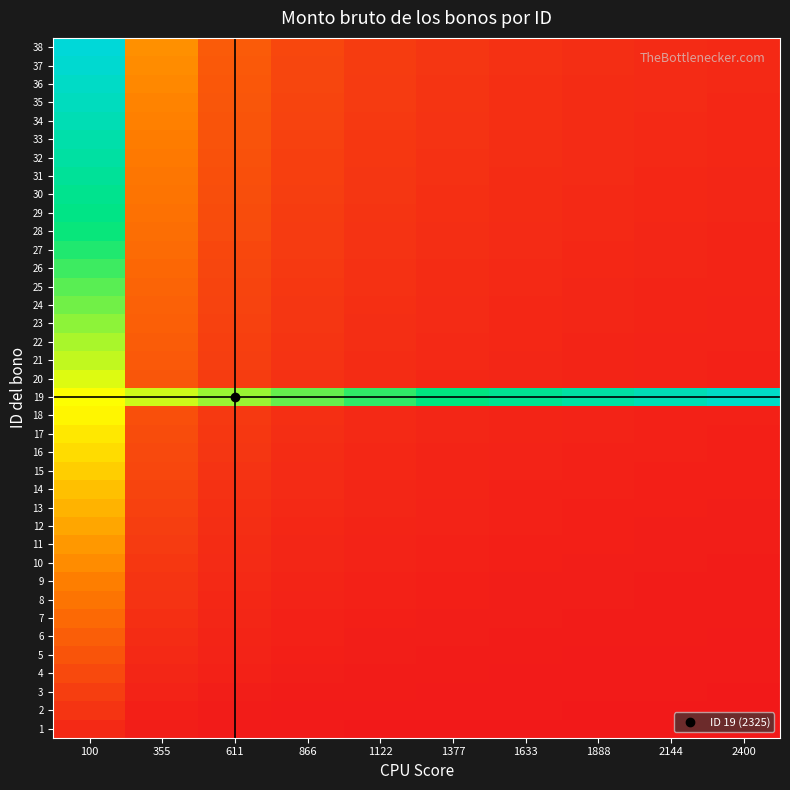

Reading left to right, list all the values displayed in this chart.

1: 100=0.0	355=0.0	611=0.0	866=0.0	1122=0.0	1377=0.0	1633=0.0	1888=0.0	2144=0.0	2400=0.0
2: 100=0.1	355=0.0	611=0.0	866=0.0	1122=0.0	1377=0.0	1633=0.0	1888=0.0	2144=0.0	2400=0.0
3: 100=0.1	355=0.0	611=0.0	866=0.0	1122=0.0	1377=0.0	1633=0.0	1888=0.0	2144=0.0	2400=0.0
4: 100=0.1	355=0.0	611=0.0	866=0.0	1122=0.0	1377=0.0	1633=0.0	1888=0.0	2144=0.0	2400=0.0
5: 100=0.1	355=0.0	611=0.0	866=0.0	1122=0.0	1377=0.0	1633=0.0	1888=0.0	2144=0.0	2400=0.0
6: 100=0.2	355=0.0	611=0.0	866=0.0	1122=0.0	1377=0.0	1633=0.0	1888=0.0	2144=0.0	2400=0.0
7: 100=0.2	355=0.1	611=0.0	866=0.0	1122=0.0	1377=0.0	1633=0.0	1888=0.0	2144=0.0	2400=0.0
8: 100=0.2	355=0.1	611=0.0	866=0.0	1122=0.0	1377=0.0	1633=0.0	1888=0.0	2144=0.0	2400=0.0
9: 100=0.2	355=0.1	611=0.0	866=0.0	1122=0.0	1377=0.0	1633=0.0	1888=0.0	2144=0.0	2400=0.0
10: 100=0.3	355=0.1	611=0.0	866=0.0	1122=0.0	1377=0.0	1633=0.0	1888=0.0	2144=0.0	2400=0.0
11: 100=0.3	355=0.1	611=0.0	866=0.0	1122=0.0	1377=0.0	1633=0.0	1888=0.0	2144=0.0	2400=0.0
12: 100=0.3	355=0.1	611=0.1	866=0.0	1122=0.0	1377=0.0	1633=0.0	1888=0.0	2144=0.0	2400=0.0
13: 100=0.4	355=0.1	611=0.1	866=0.0	1122=0.0	1377=0.0	1633=0.0	1888=0.0	2144=0.0	2400=0.0
14: 100=0.4	355=0.1	611=0.1	866=0.0	1122=0.0	1377=0.0	1633=0.0	1888=0.0	2144=0.0	2400=0.0
15: 100=0.4	355=0.1	611=0.1	866=0.0	1122=0.0	1377=0.0	1633=0.0	1888=0.0	2144=0.0	2400=0.0
16: 100=0.4	355=0.1	611=0.1	866=0.0	1122=0.0	1377=0.0	1633=0.0	1888=0.0	2144=0.0	2400=0.0
17: 100=0.5	355=0.1	611=0.1	866=0.1	1122=0.0	1377=0.0	1633=0.0	1888=0.0	2144=0.0	2400=0.0
18: 100=0.5	355=0.1	611=0.1	866=0.1	1122=0.0	1377=0.0	1633=0.0	1888=0.0	2144=0.0	2400=0.0
19: 100=0.5	355=0.6	611=0.6	866=0.7	1122=0.7	1377=0.8	1633=0.8	1888=0.8	2144=0.9	2400=0.9
20: 100=0.5	355=0.2	611=0.1	866=0.1	1122=0.0	1377=0.0	1633=0.0	1888=0.0	2144=0.0	2400=0.0
21: 100=0.6	355=0.2	611=0.1	866=0.1	1122=0.0	1377=0.0	1633=0.0	1888=0.0	2144=0.0	2400=0.0
22: 100=0.6	355=0.2	611=0.1	866=0.1	1122=0.1	1377=0.0	1633=0.0	1888=0.0	2144=0.0	2400=0.0
23: 100=0.6	355=0.2	611=0.1	866=0.1	1122=0.1	1377=0.0	1633=0.0	1888=0.0	2144=0.0	2400=0.0
24: 100=0.6	355=0.2	611=0.1	866=0.1	1122=0.1	1377=0.0	1633=0.0	1888=0.0	2144=0.0	2400=0.0
25: 100=0.7	355=0.2	611=0.1	866=0.1	1122=0.1	1377=0.0	1633=0.0	1888=0.0	2144=0.0	2400=0.0
26: 100=0.7	355=0.2	611=0.1	866=0.1	1122=0.1	1377=0.1	1633=0.0	1888=0.0	2144=0.0	2400=0.0
27: 100=0.7	355=0.2	611=0.1	866=0.1	1122=0.1	1377=0.1	1633=0.0	1888=0.0	2144=0.0	2400=0.0
28: 100=0.7	355=0.2	611=0.1	866=0.1	1122=0.1	1377=0.1	1633=0.0	1888=0.0	2144=0.0	2400=0.0
29: 100=0.8	355=0.2	611=0.1	866=0.1	1122=0.1	1377=0.1	1633=0.0	1888=0.0	2144=0.0	2400=0.0
30: 100=0.8	355=0.2	611=0.1	866=0.1	1122=0.1	1377=0.1	1633=0.0	1888=0.0	2144=0.0	2400=0.0
31: 100=0.8	355=0.2	611=0.1	866=0.1	1122=0.1	1377=0.1	1633=0.1	1888=0.0	2144=0.0	2400=0.0
32: 100=0.8	355=0.2	611=0.1	866=0.1	1122=0.1	1377=0.1	1633=0.1	1888=0.0	2144=0.0	2400=0.0
33: 100=0.9	355=0.2	611=0.1	866=0.1	1122=0.1	1377=0.1	1633=0.1	1888=0.0	2144=0.0	2400=0.0
34: 100=0.9	355=0.3	611=0.1	866=0.1	1122=0.1	1377=0.1	1633=0.1	1888=0.0	2144=0.0	2400=0.0
35: 100=0.9	355=0.3	611=0.2	866=0.1	1122=0.1	1377=0.1	1633=0.1	1888=0.0	2144=0.0	2400=0.0
36: 100=0.9	355=0.3	611=0.2	866=0.1	1122=0.1	1377=0.1	1633=0.1	1888=0.1	2144=0.0	2400=0.0
37: 100=1.0	355=0.3	611=0.2	866=0.1	1122=0.1	1377=0.1	1633=0.1	1888=0.1	2144=0.0	2400=0.0
38: 100=1.0	355=0.3	611=0.2	866=0.1	1122=0.1	1377=0.1	1633=0.1	1888=0.1	2144=0.0	2400=0.0